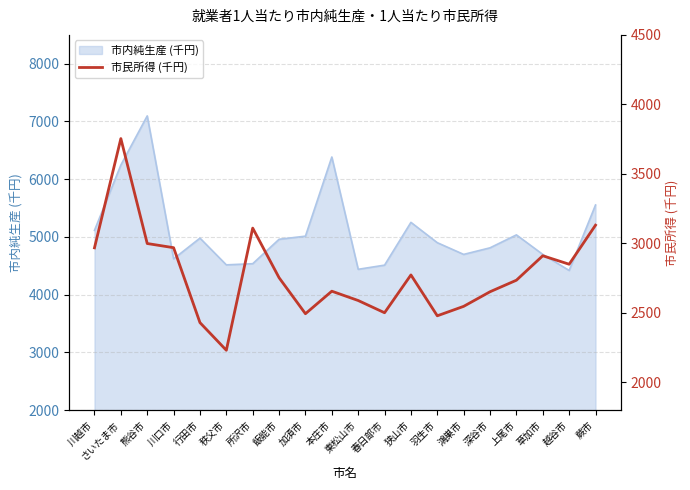

What is the difference between the second highest and second lowest values?

701